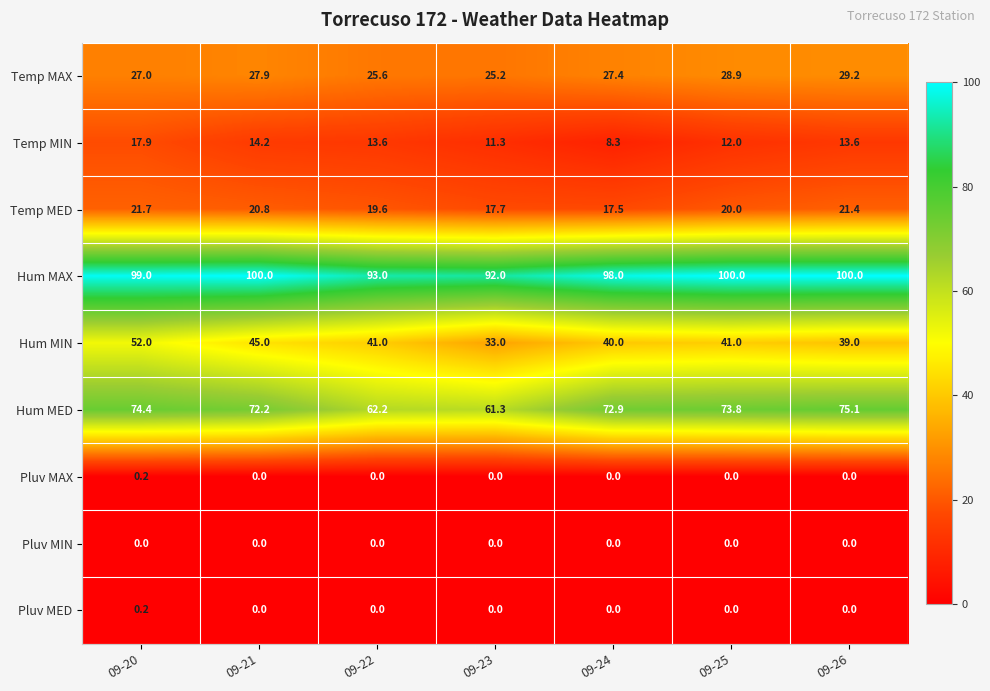

How many positive values does the Pluv MED series have?

1